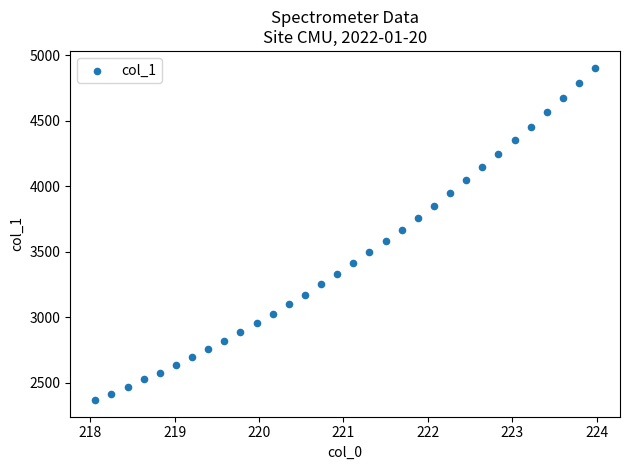

What is the range of Y values (max minus min)?

2539.8